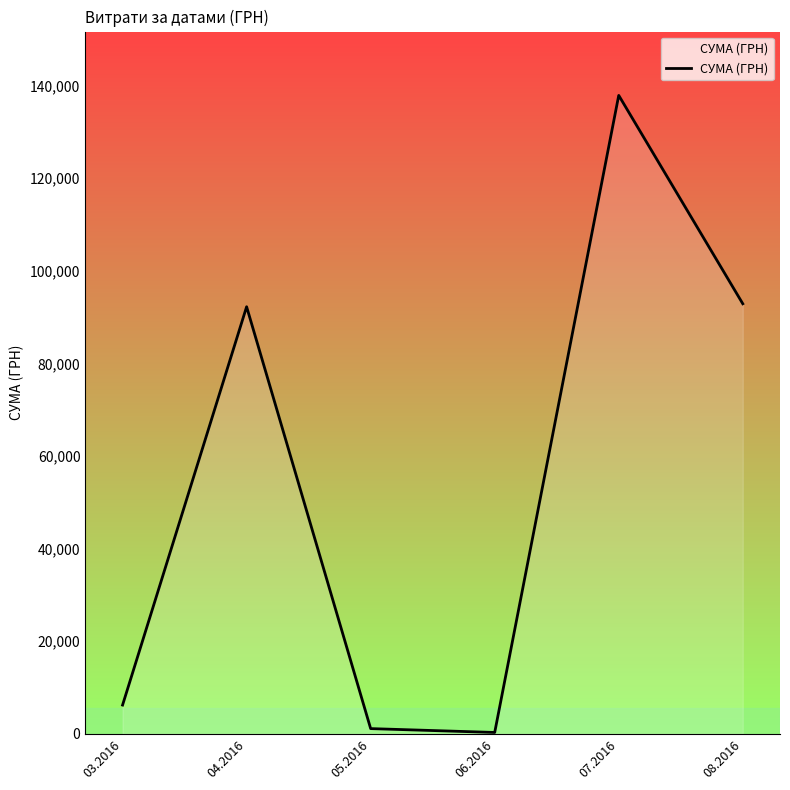

The value at 07.2016 is 201736.1. True or false?

False